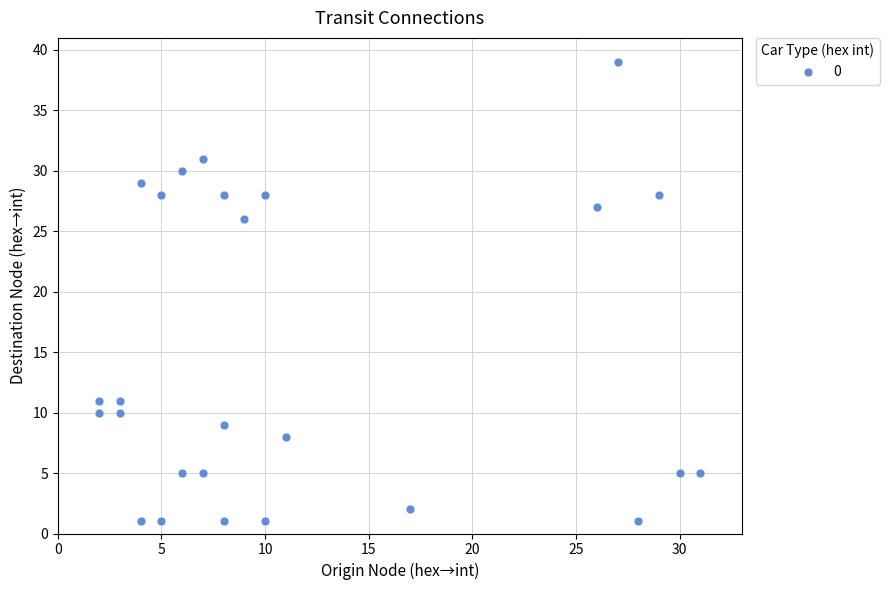

What is the range of Y values (max minus min)?

38